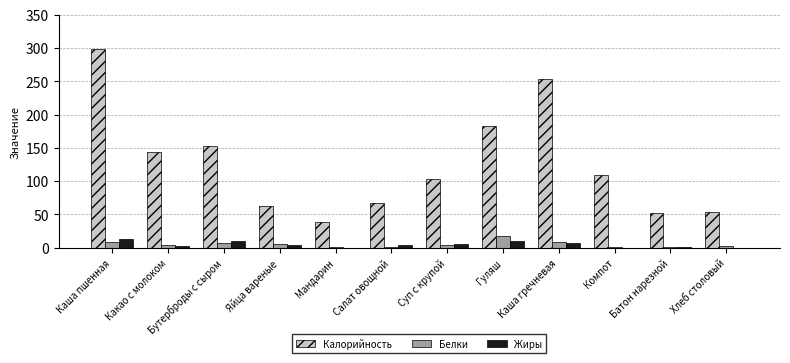

Is it true that Калорийность equals 253.1 at Каша гречневая?

True